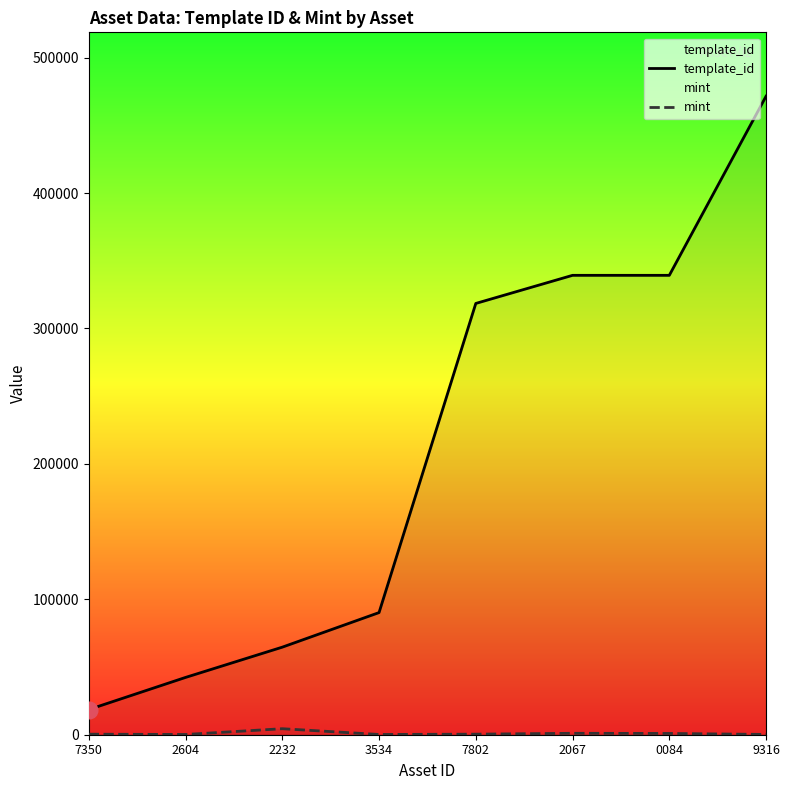

Where is mint nearest to the value 2308?

2067